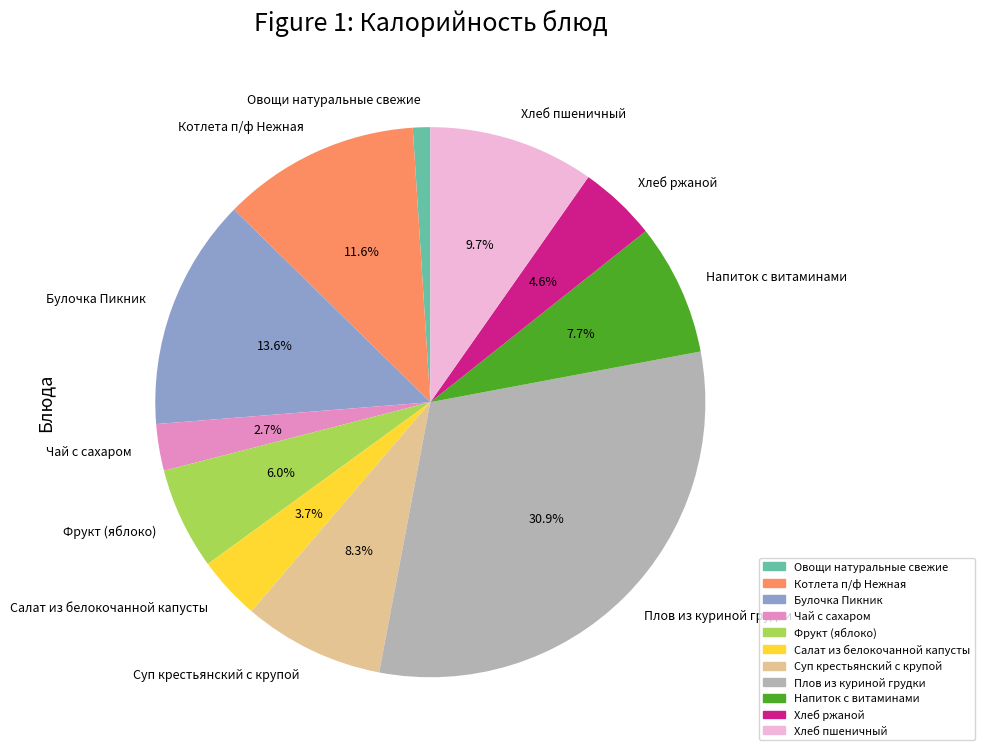

What percentage is NOT represented by Напиток с витаминами?

92.3%